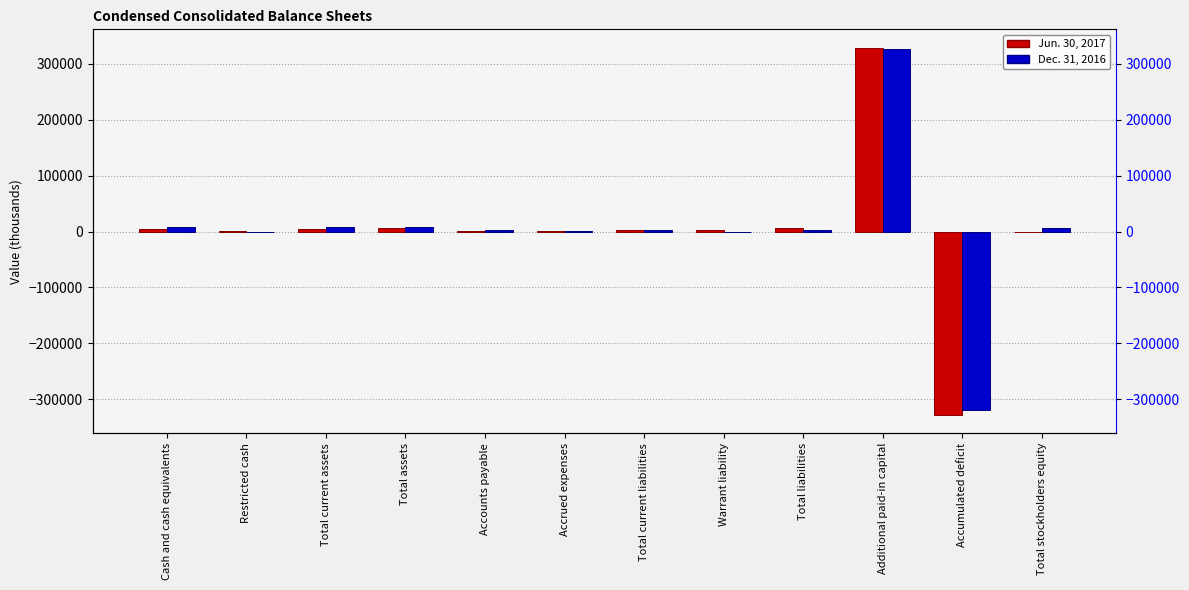

What position from the left is Accrued expenses?

6